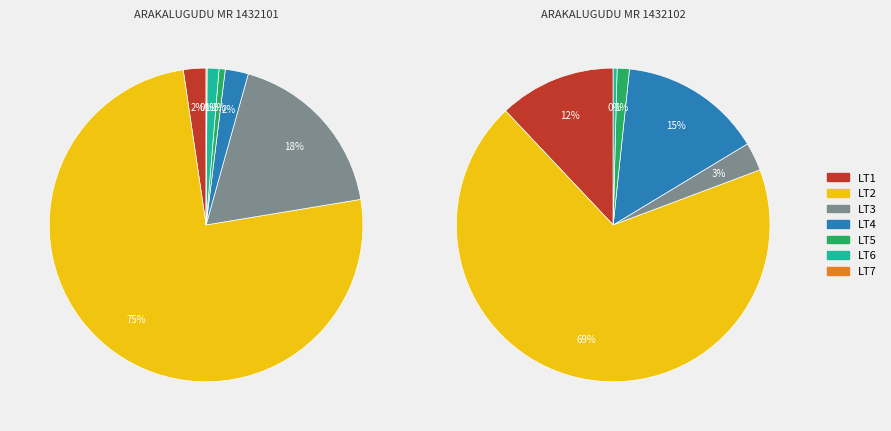

To the nearest percent, what is the combined percentage of LT6 and LT1?

4%